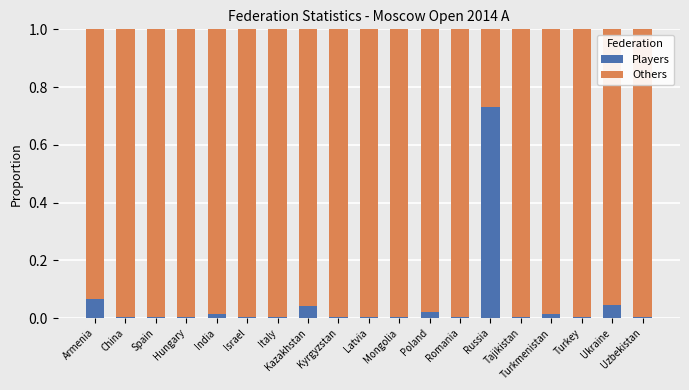

Which category has the highest value in the Players series?

Russia